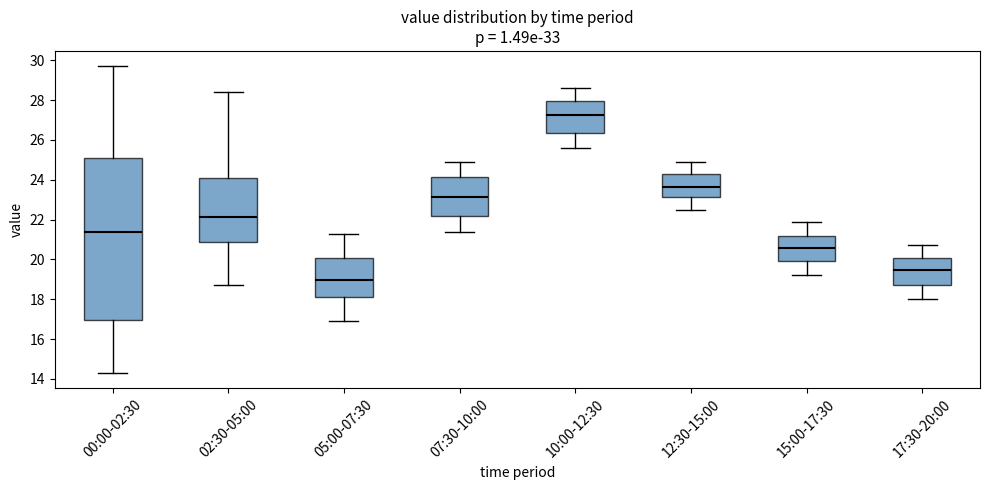

Which box is the tallest, from its lower edge to its upper edge?

00:00-02:30